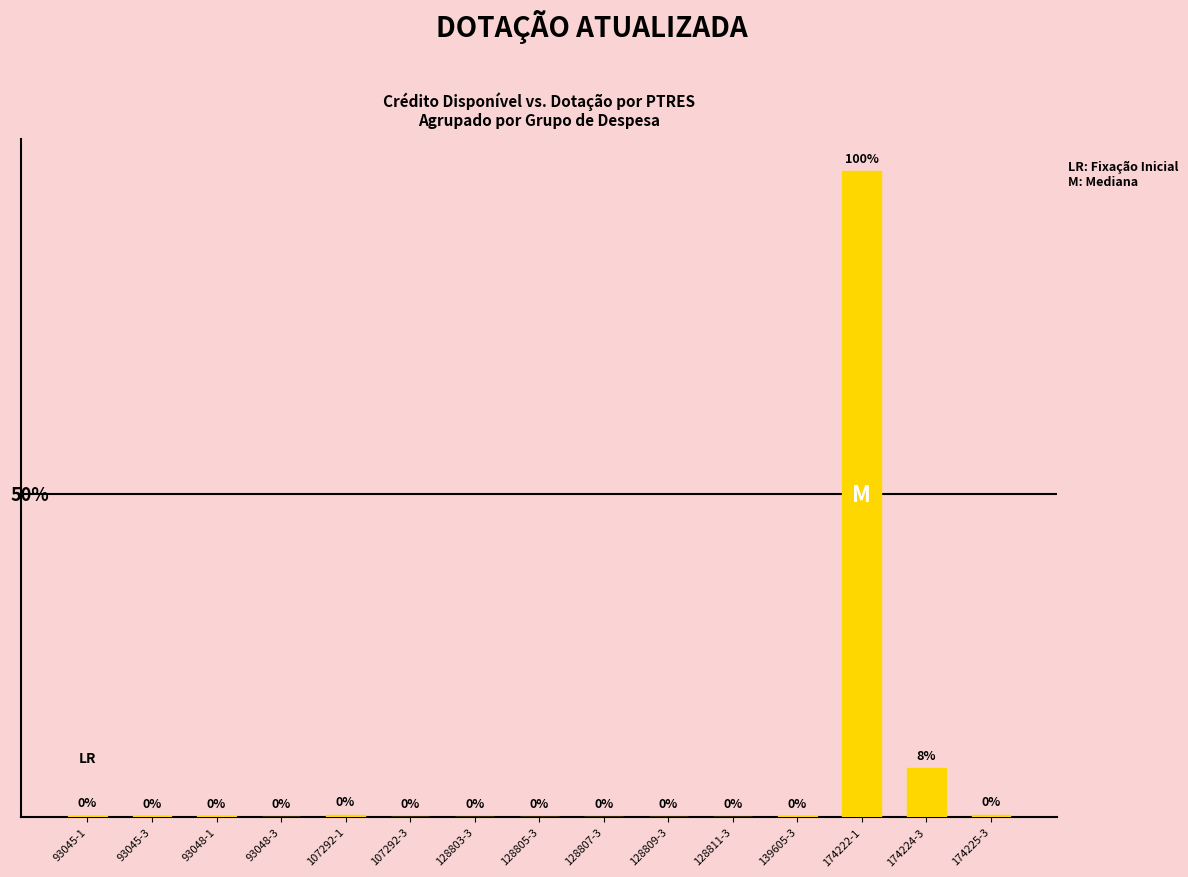

Are the bars horizontal?

No